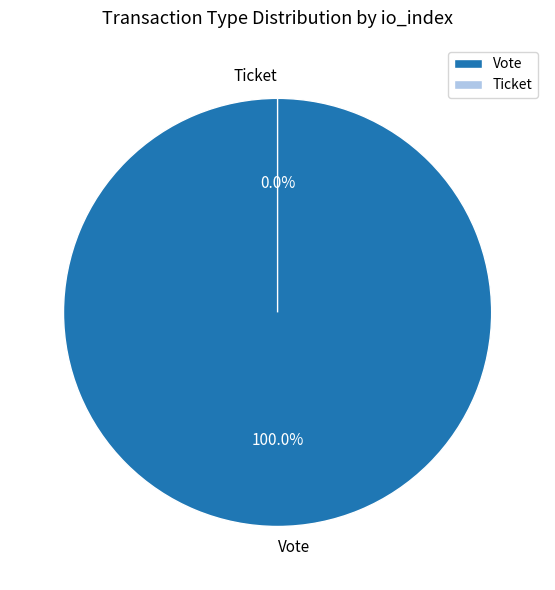

To the nearest percent, what is the combined percentage of Vote and Ticket?

100%